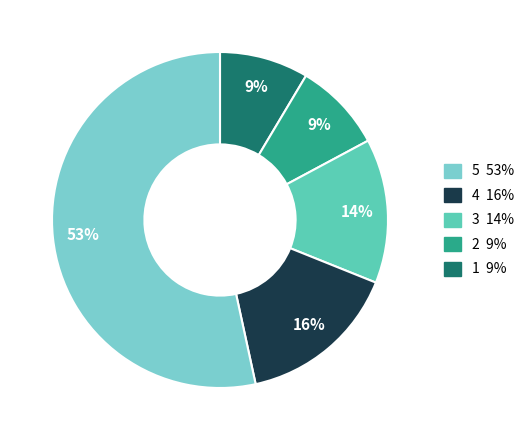

Which has a higher value, 3 14% or 4 16%?

3 14%